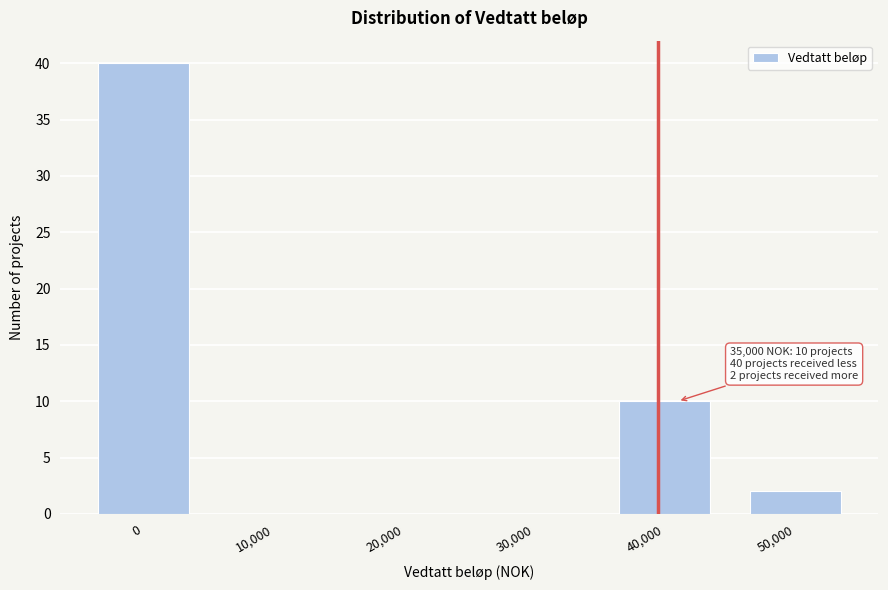

Reading right to left, extract all data points from this chart.

50,000=2	40,000=10	30,000=0	20,000=0	10,000=0	0=40